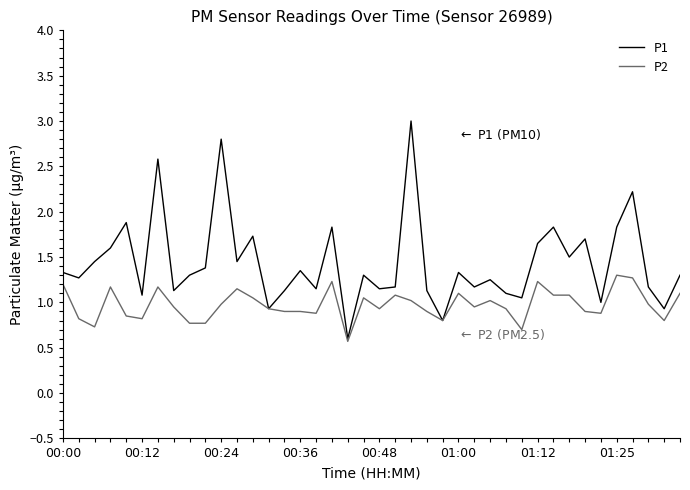

Does the chart have visible grid lines?

No